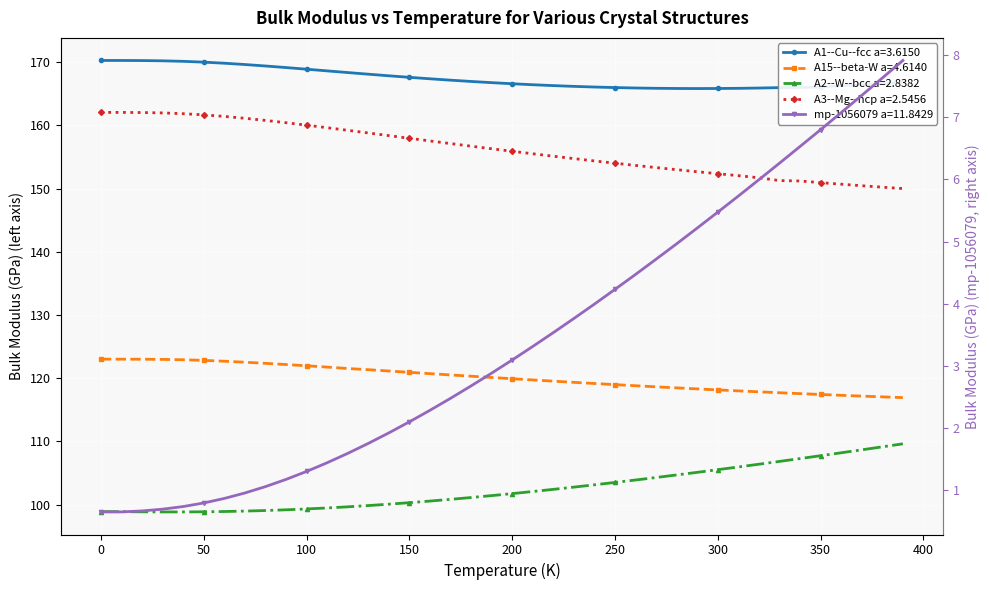

What is the value of the mp-1056079 a=11.8429 point at the 35th from the left?

6.5